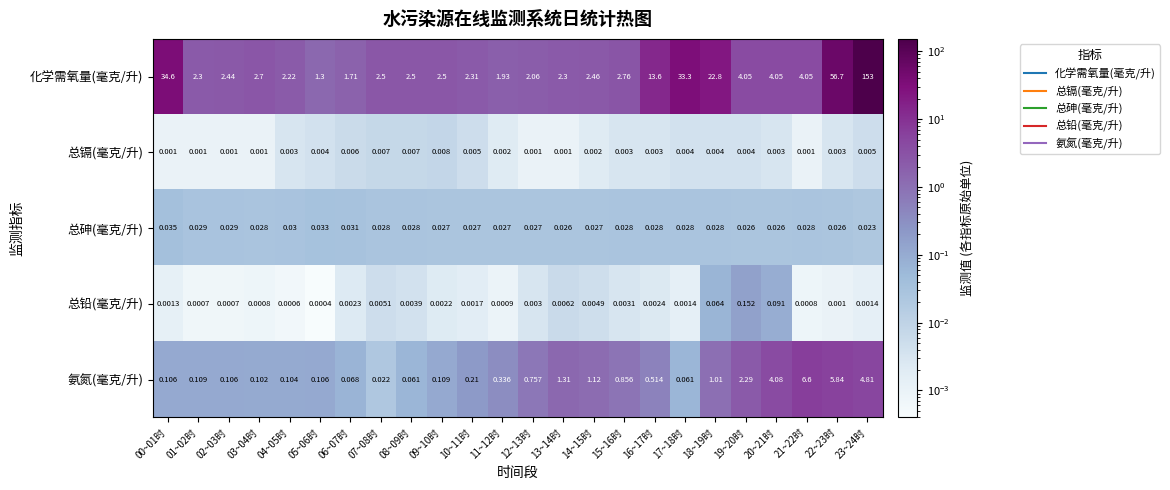

Rank the series at 22~23时 from highest to lowest value.

化学需氧量(毫克/升), 氨氮(毫克/升), 总砷(毫克/升), 总镉(毫克/升), 总铅(毫克/升)